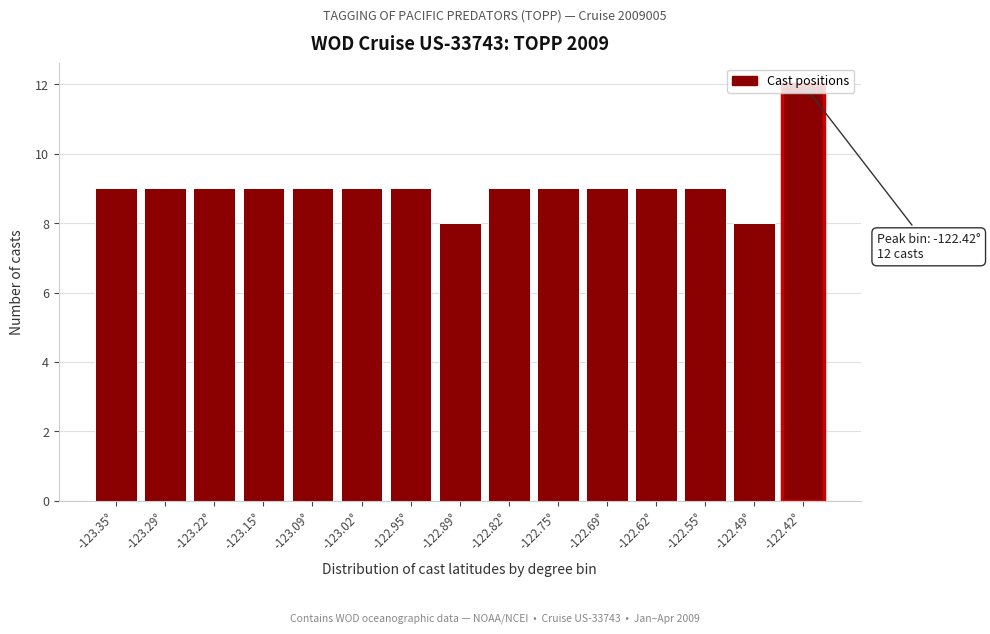

What is the label of the 15th bar from the left?

-122.42°